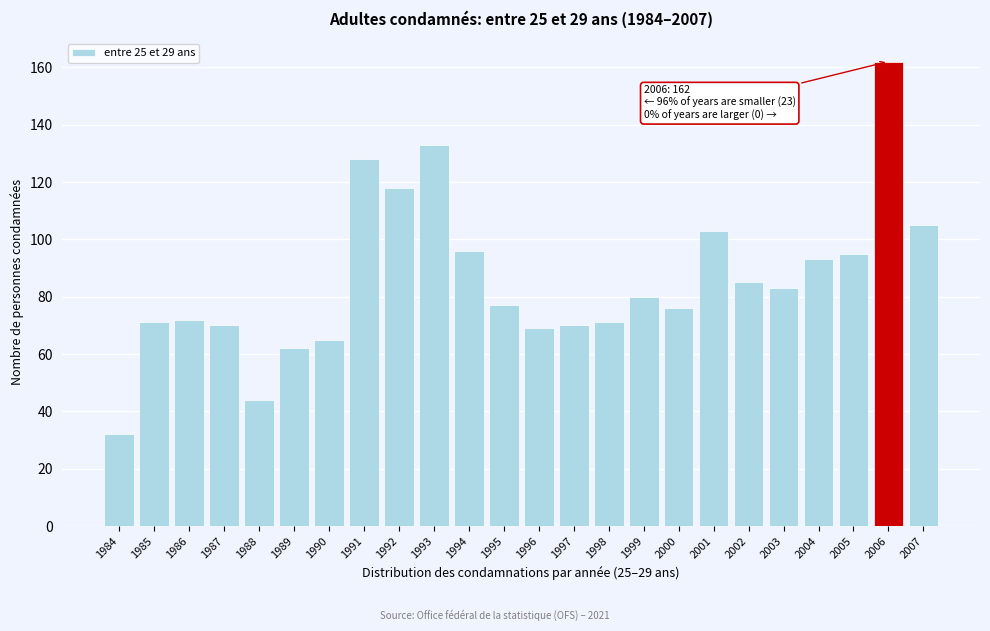

Reading right to left, extract all data points from this chart.

2007=105	2006=162	2005=95	2004=93	2003=83	2002=85	2001=103	2000=76	1999=80	1998=71	1997=70	1996=69	1995=77	1994=96	1993=133	1992=118	1991=128	1990=65	1989=62	1988=44	1987=70	1986=72	1985=71	1984=32